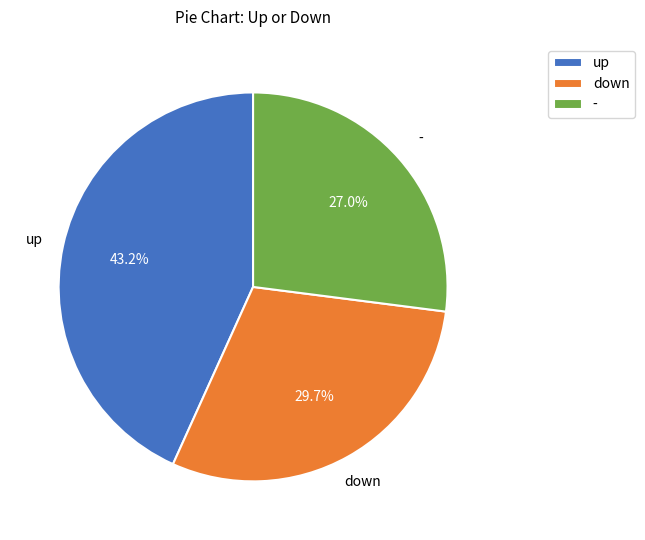

True or false: - accounts for 27% of the total.

True